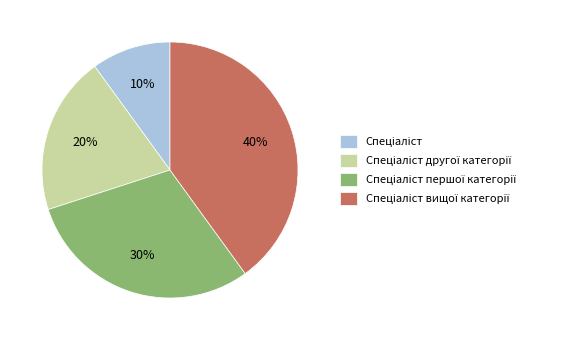

Does any single category account for the majority?

No